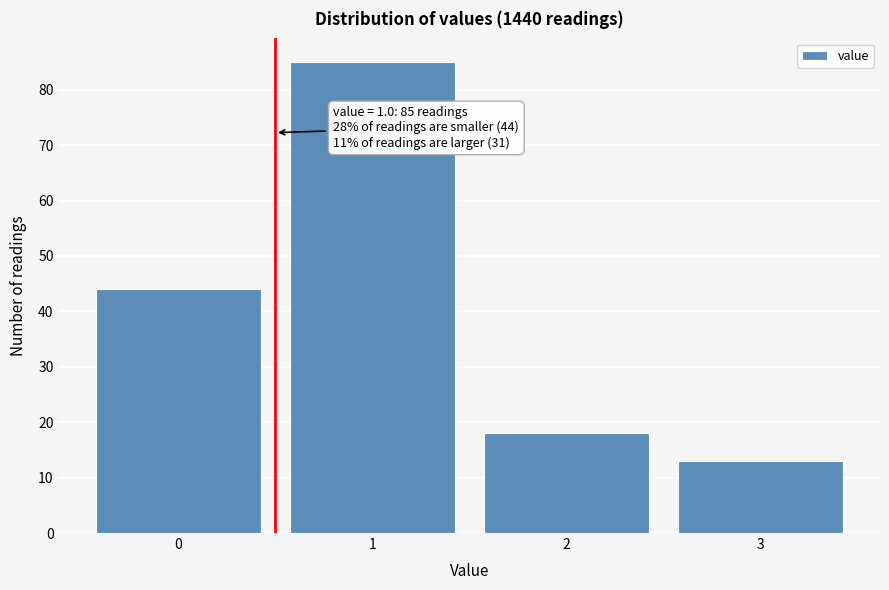

Reading left to right, list all the values displayed in this chart.

0=44	1=85	2=18	3=13